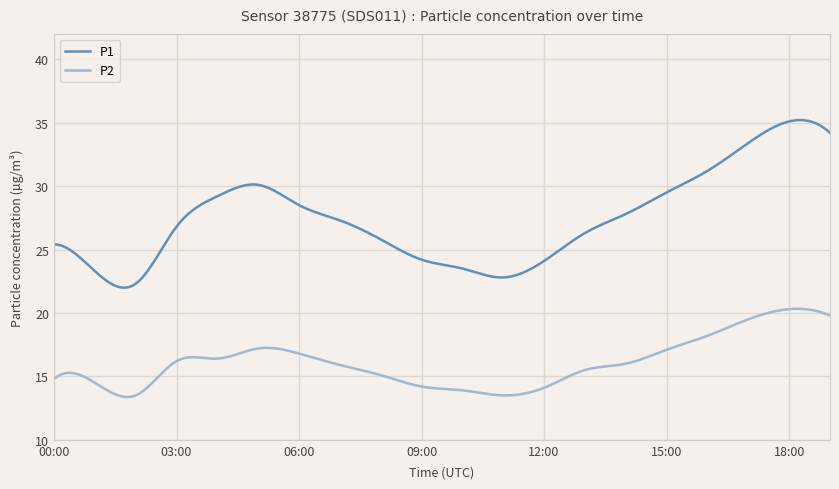

Rank the series by their average value, from highest to lowest.

P1, P2